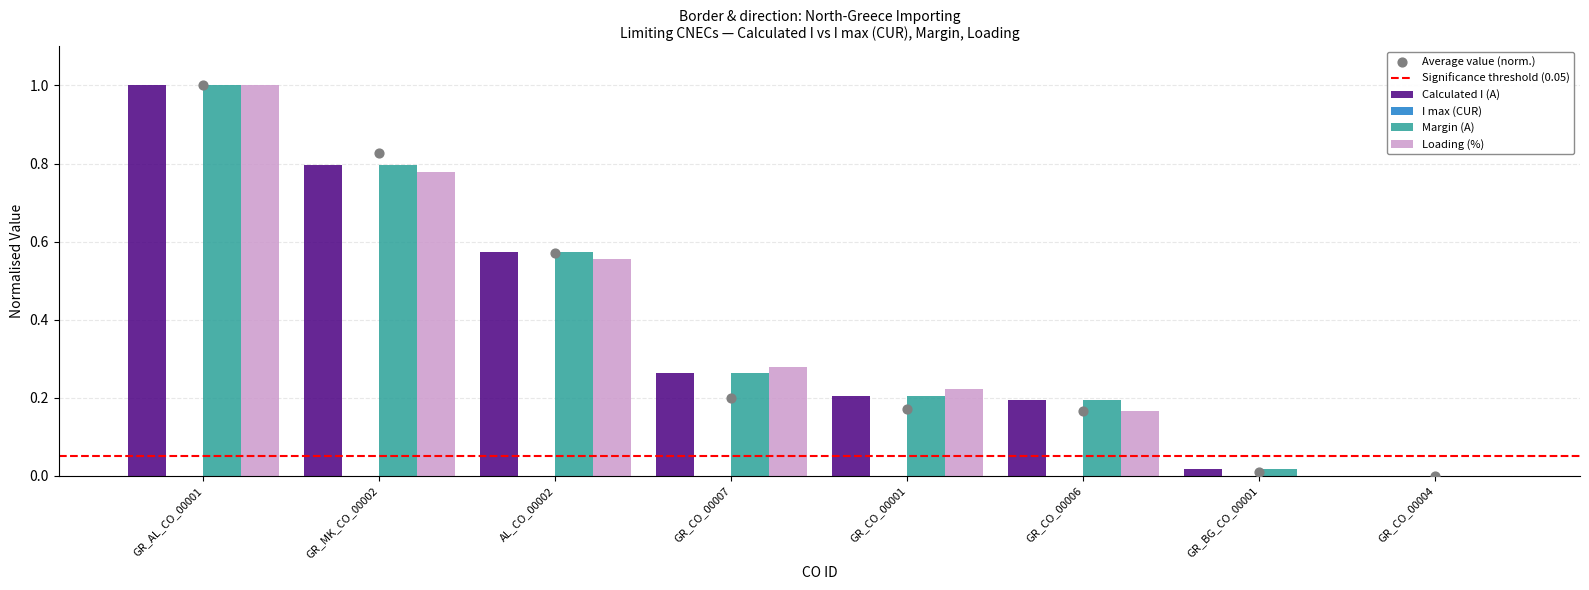

Which series reaches the maximum Y coordinate?

Calculated I (A)